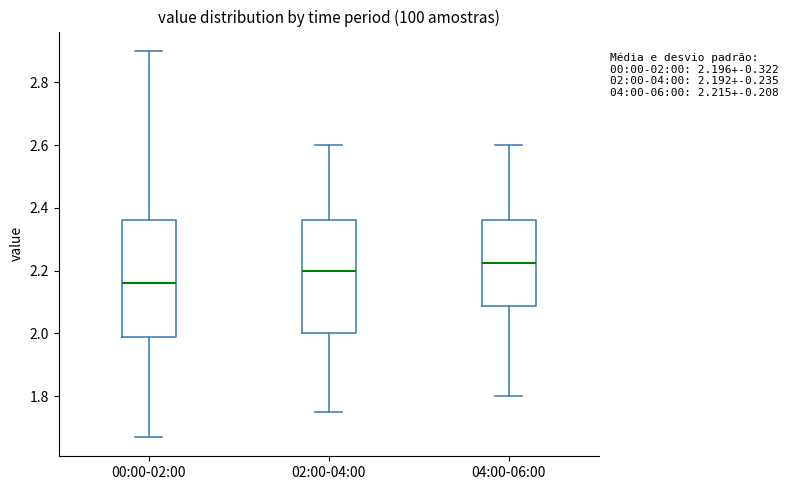

Which box's median line is the highest?

04:00-06:00